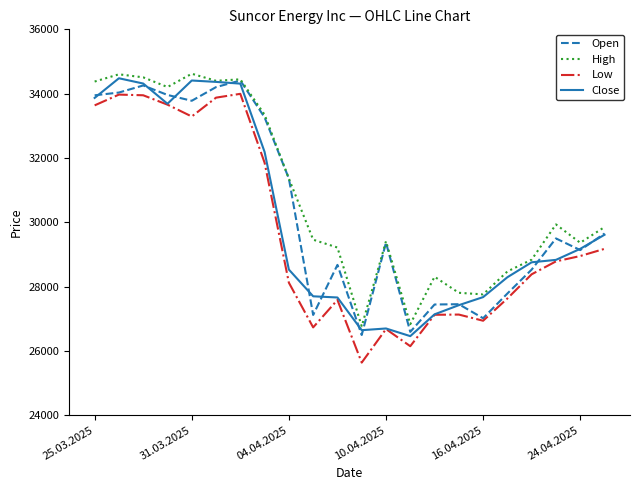

True or false: High and Low intersect in this chart.

False